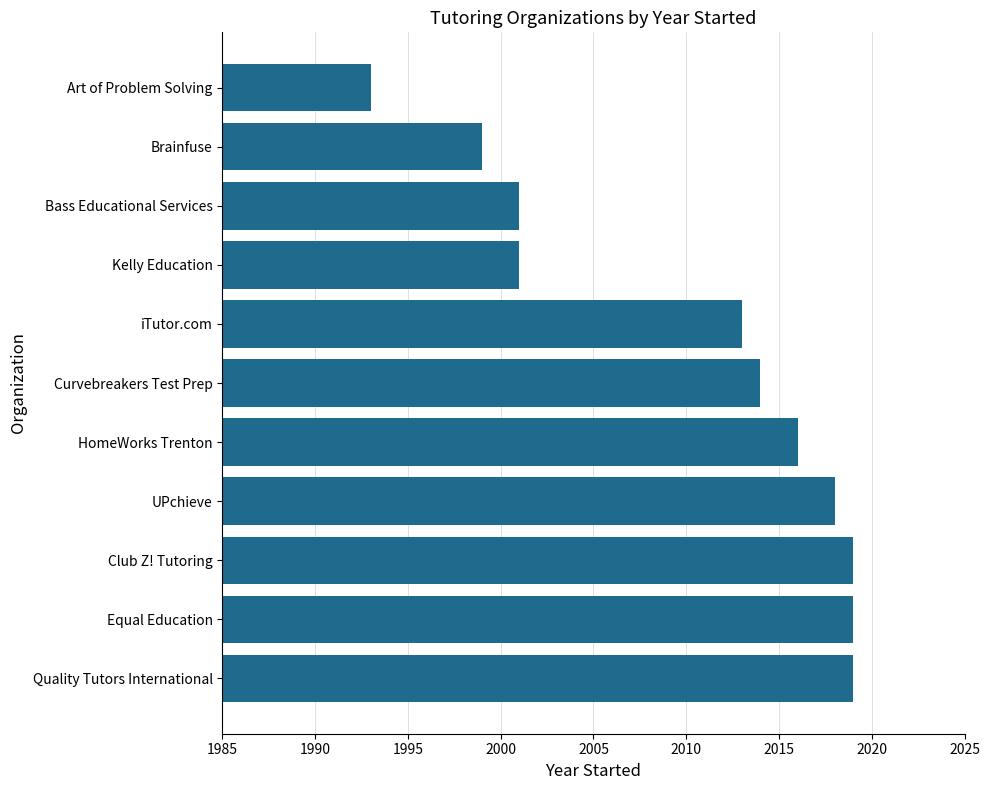

Count the number of data series in this chart.

1